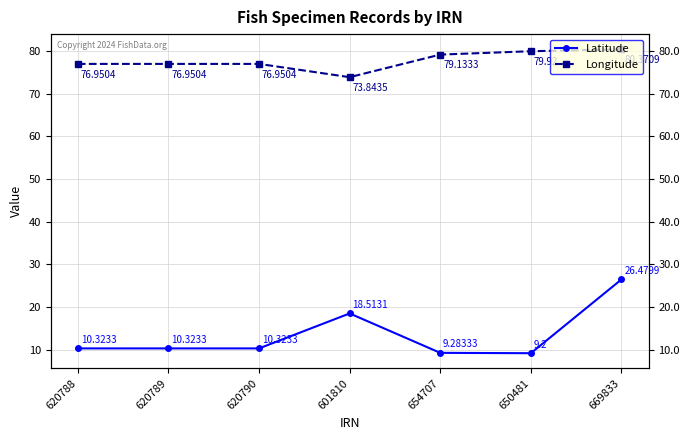

What is the label of the 7th point from the right?

620788